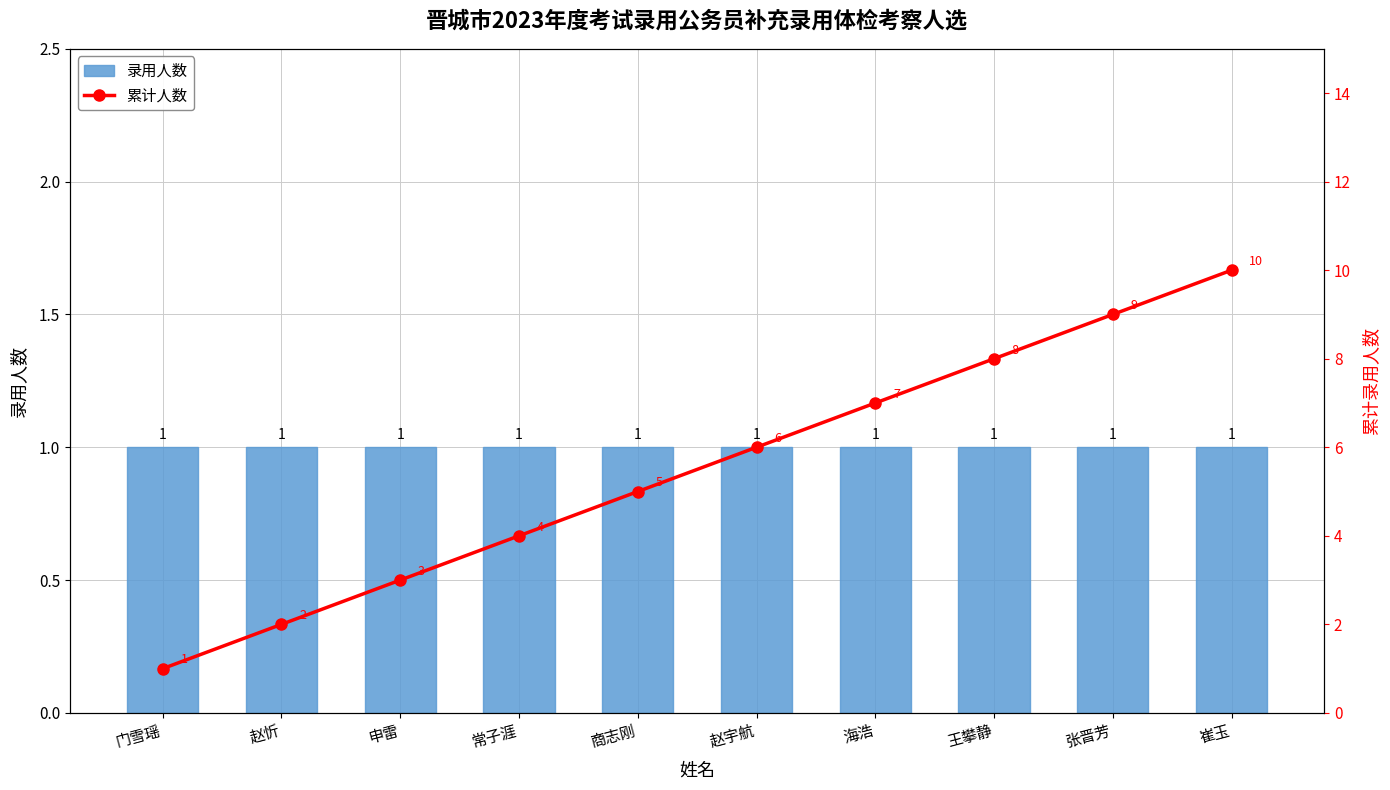

True or false: 累计人数 has a value of 9 at 张晋芳.

True